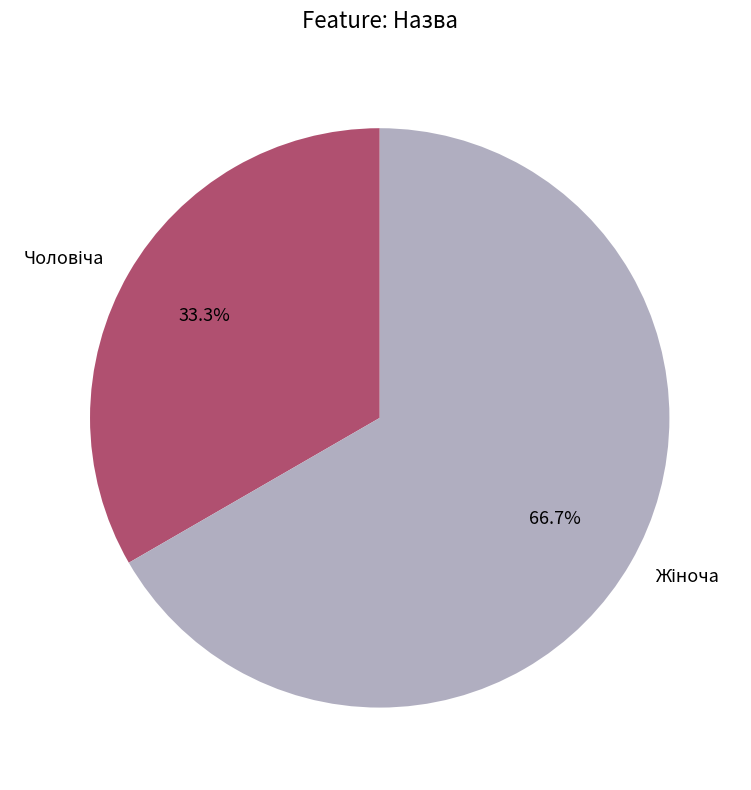

Is there a majority slice in this chart?

Yes